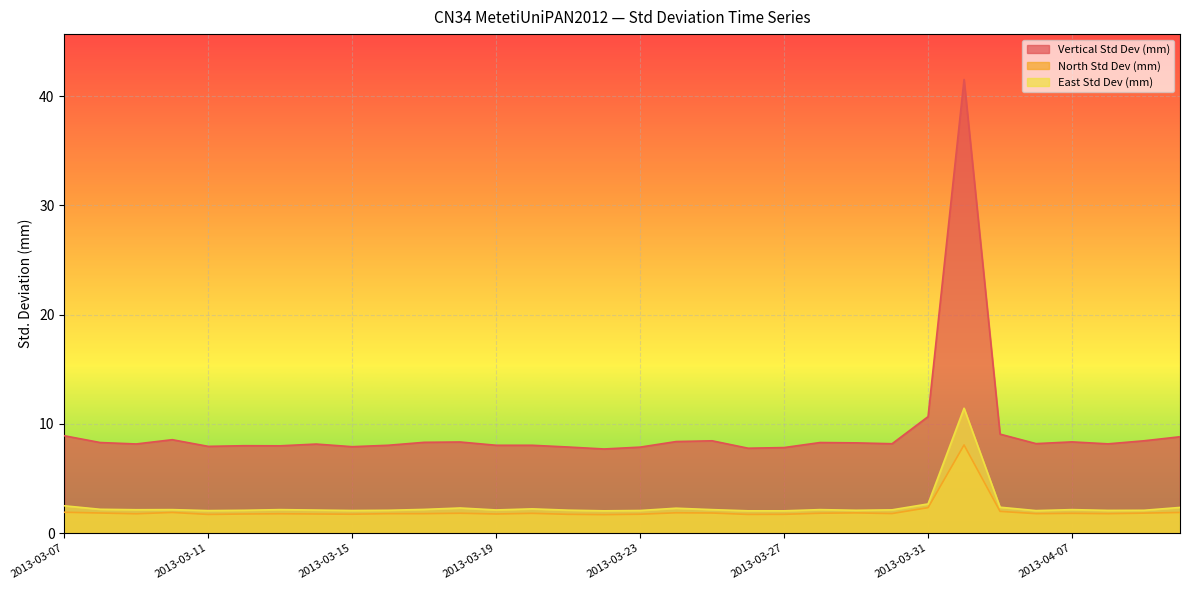

Which series has the widest spread of values?

Vertical Std Dev (mm)